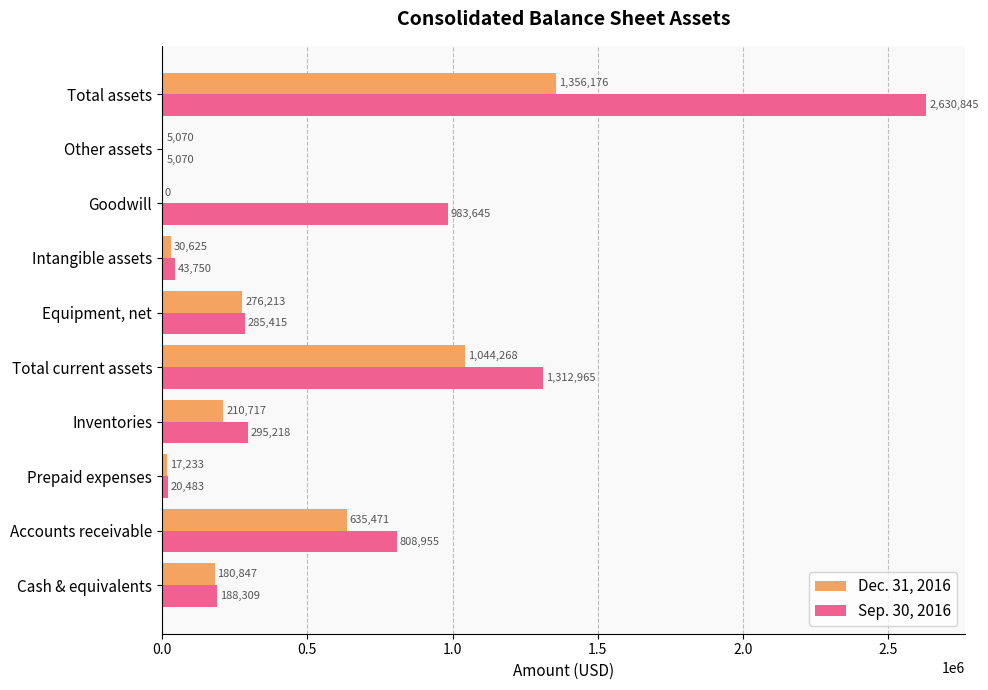

Which series has the largest total across all categories?

Sep. 30, 2016